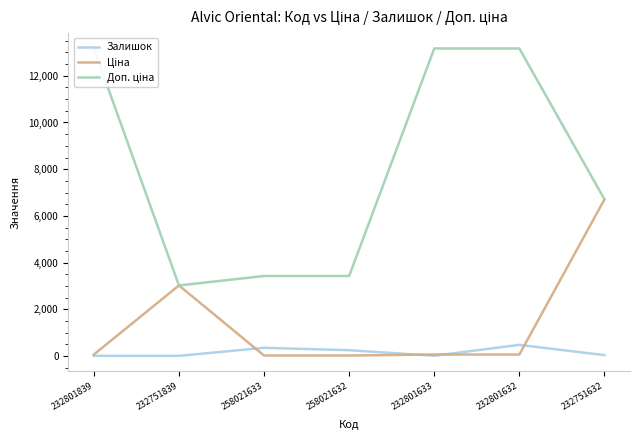

How many intersections are there between Залишок and Ціна?

4